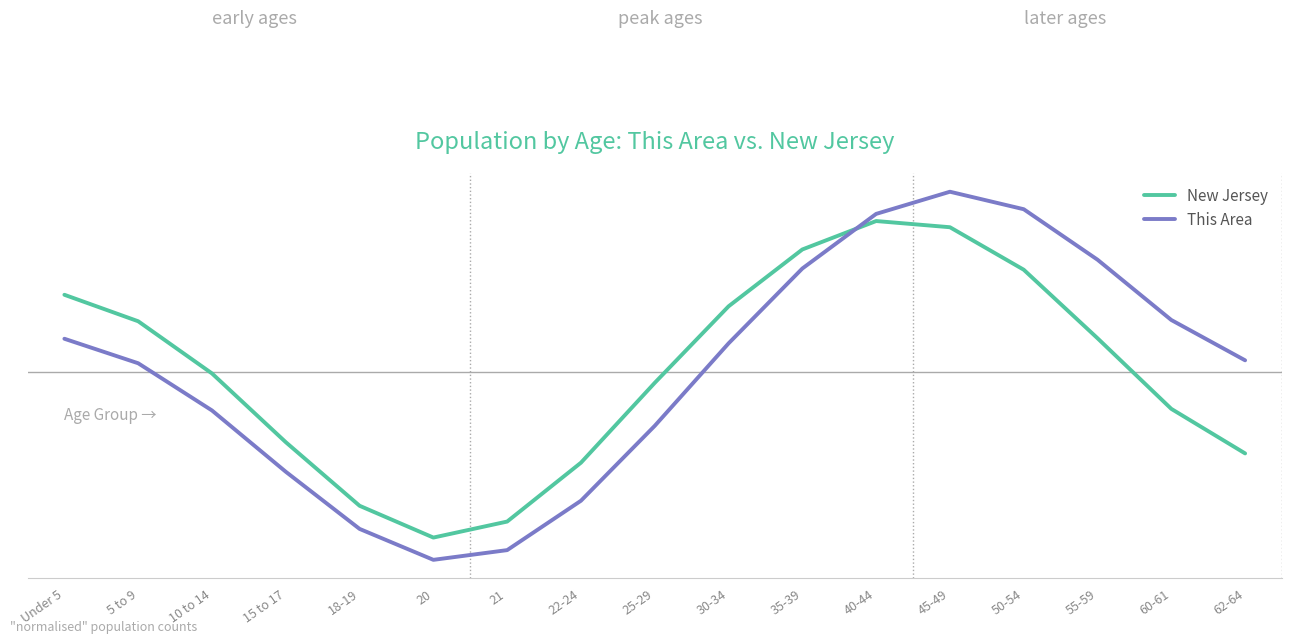

What is the difference between the second highest and minimum values in the New Jersey series?

1.6